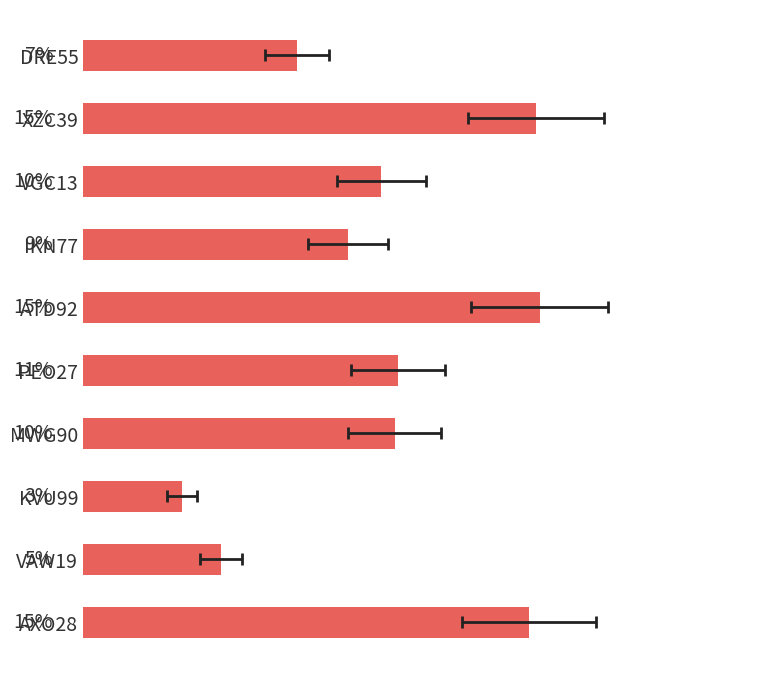

What is the minimum value shown in the chart?

3.3